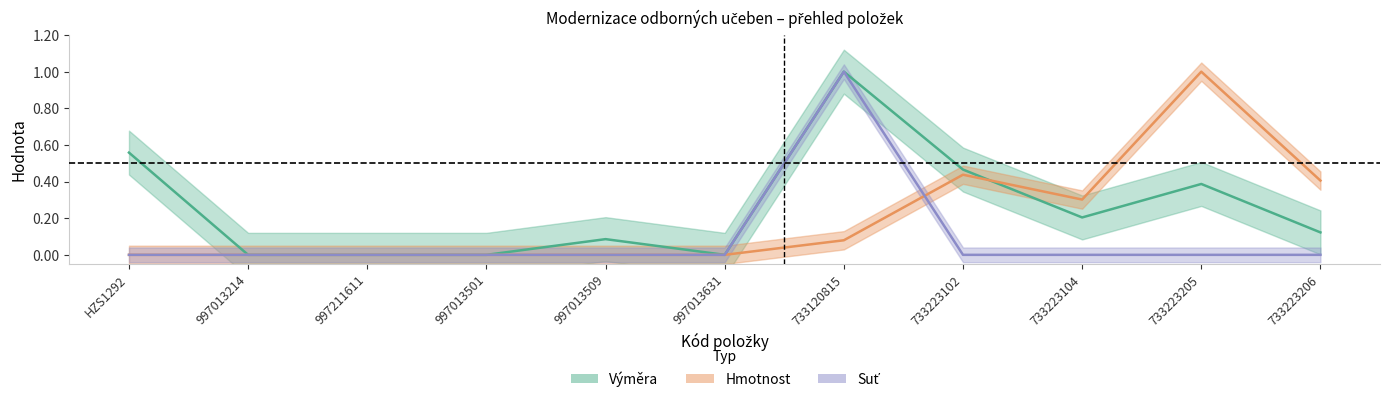

List the series in order of their peak value, highest first.

Výměra, Hmotnost, Suť